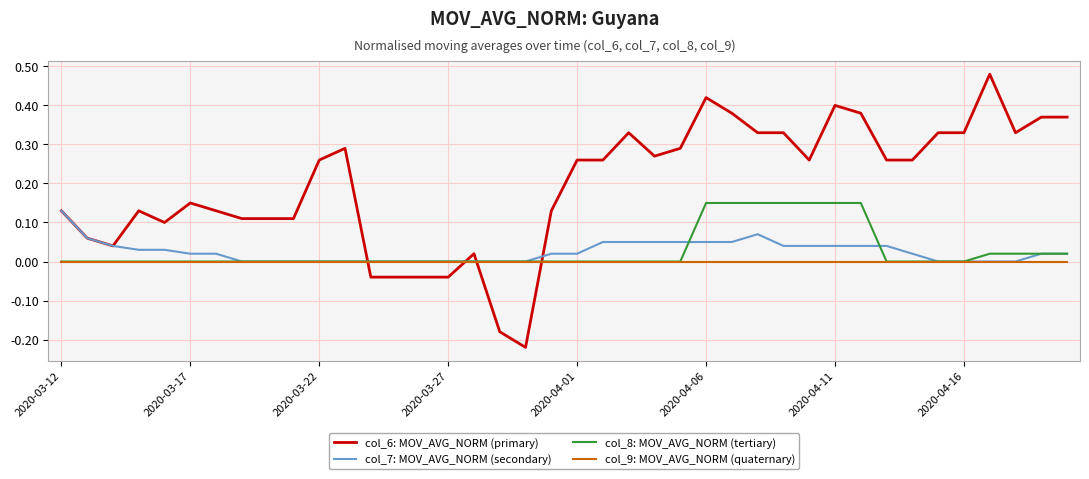

Which series has the largest range (max minus min)?

col_6: MOV_AVG_NORM (primary)